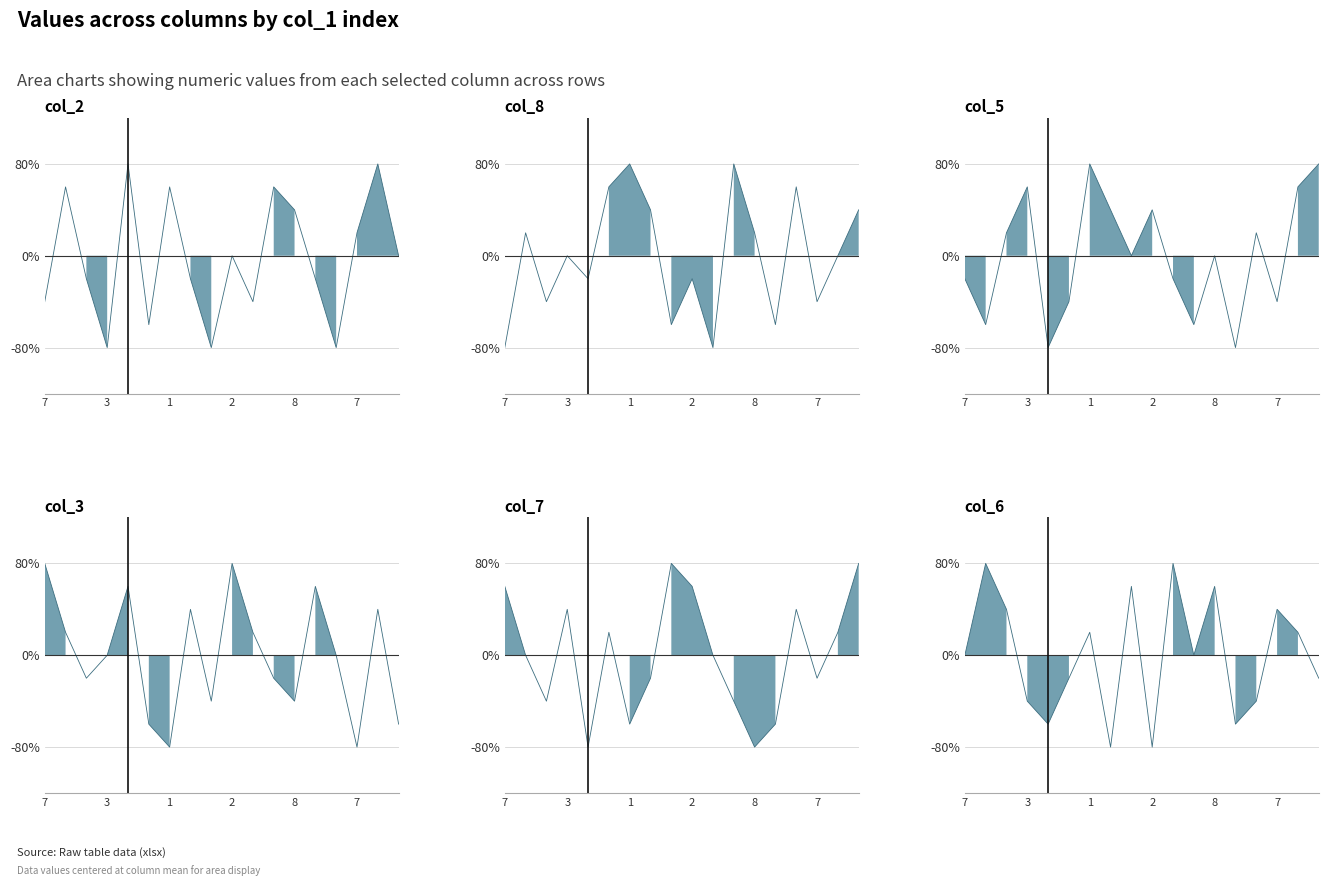

Where does the col_7_line series first go above 0?

7